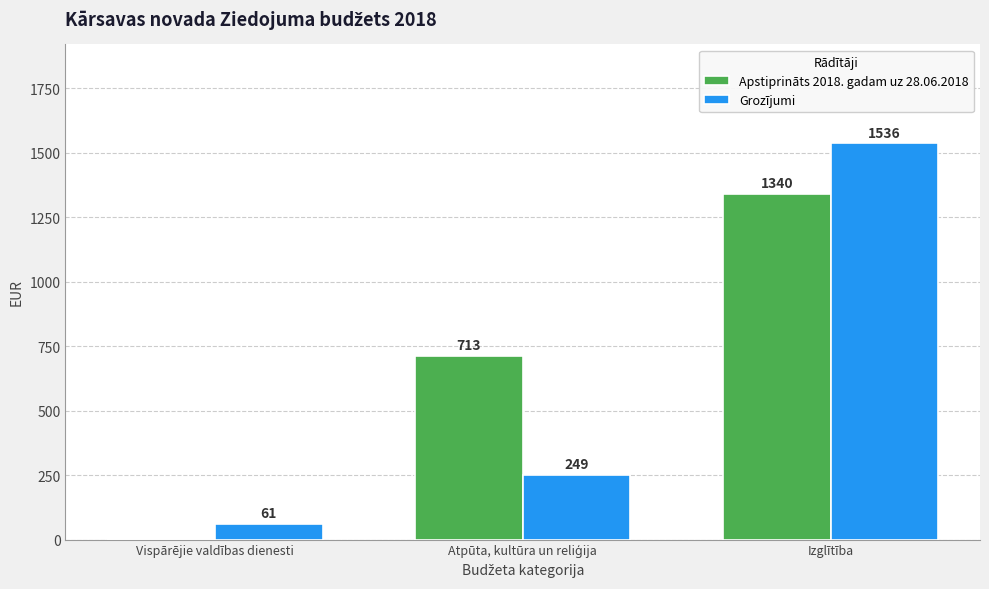

True or false: Apstiprināts 2018. gadam uz 28.06.2018 has a value of -636 at Vispārējie valdības dienesti.

False